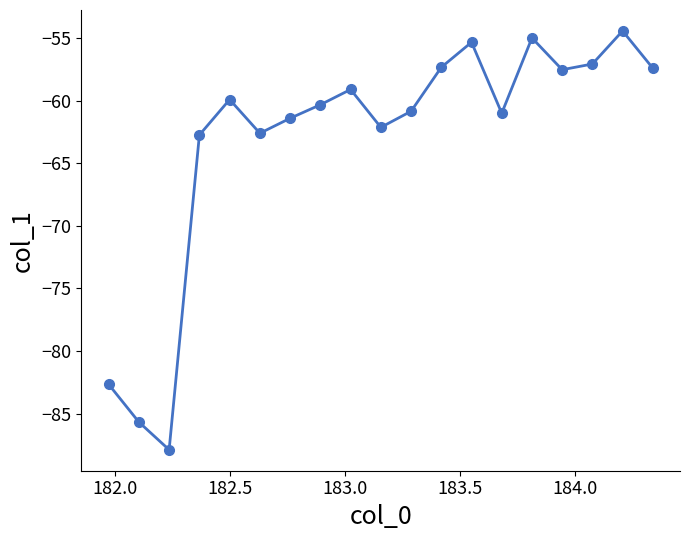

What is the value of the 12th point from the left?

-57.3